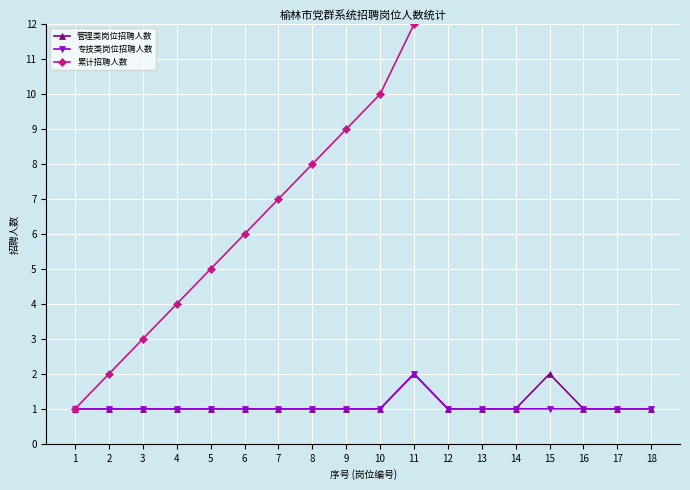

True or false: 管理类岗位招聘人数 and 累计招聘人数 intersect in this chart.

False